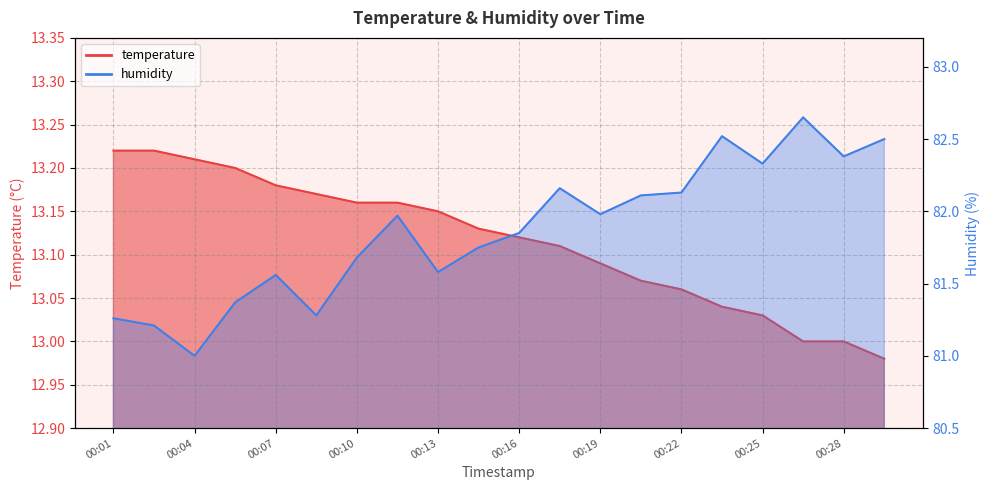

The value of humidity at 00:10 is 81.7. True or false?

True